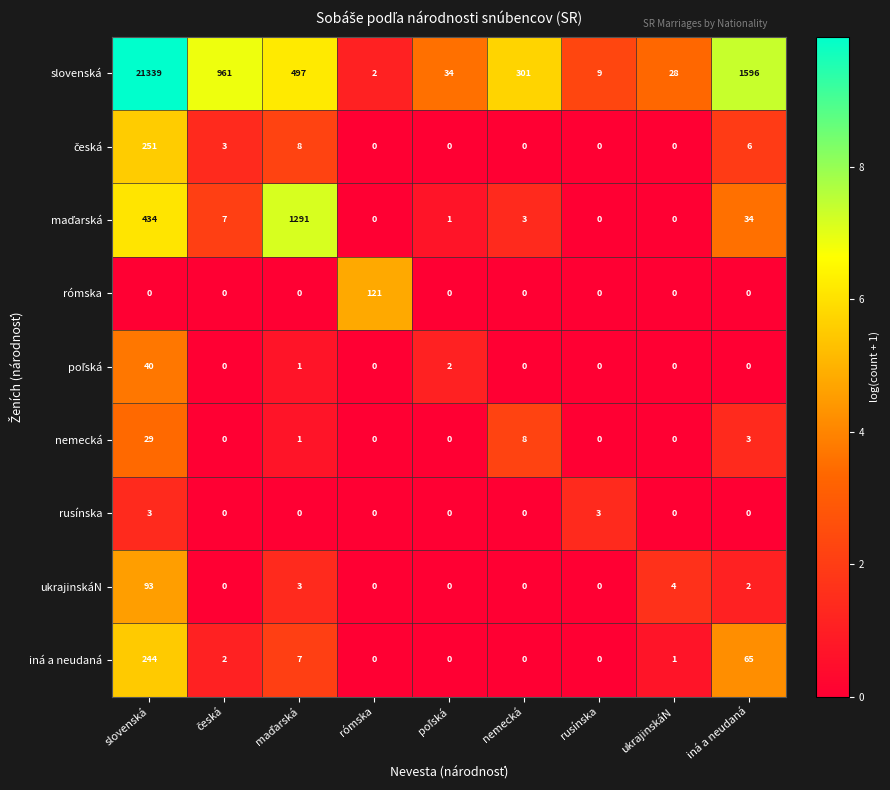

The rómska series shows 184 at rómska. True or false?

False